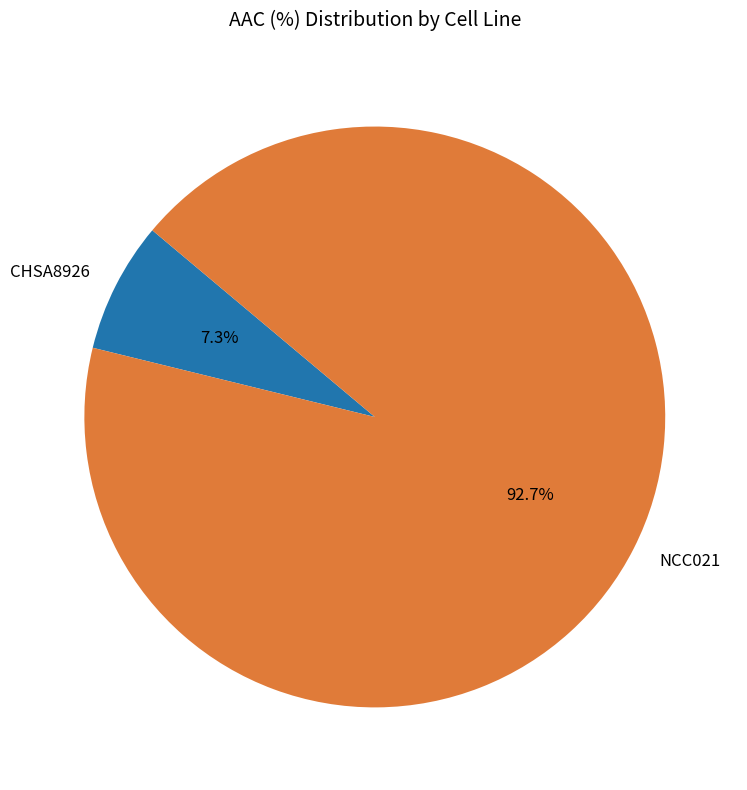

To the nearest percent, what is the combined percentage of CHSA8926 and NCC021?

100%